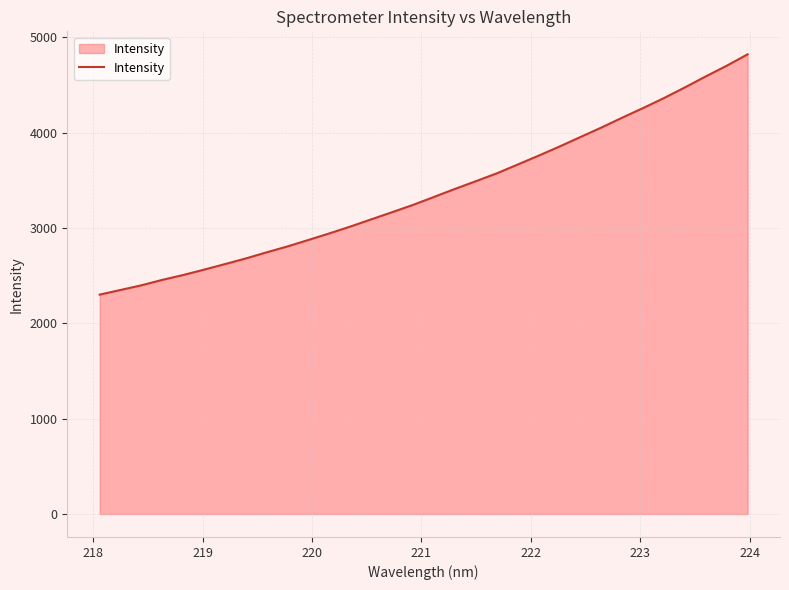

How many lines are shown in the chart?

1